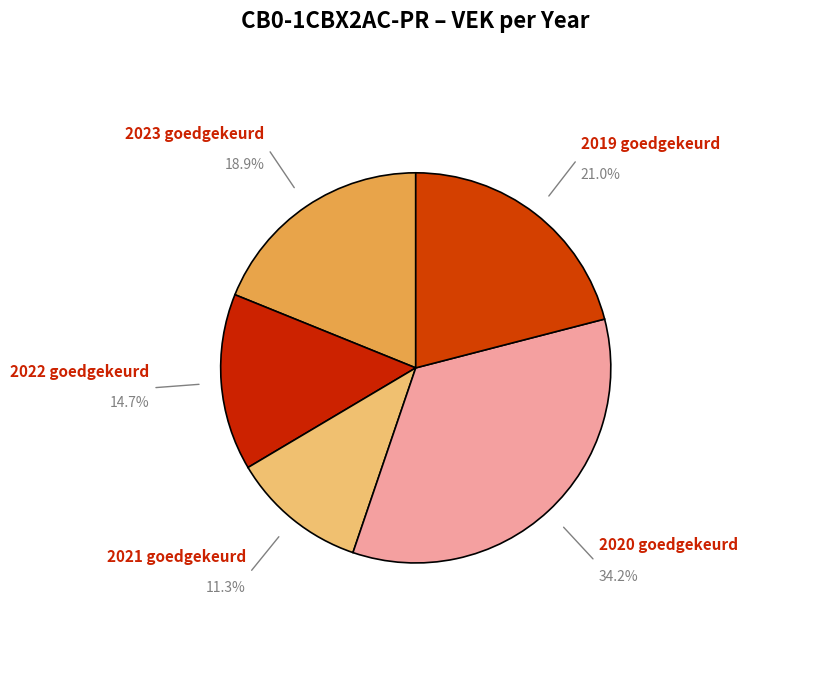

Count the number of slices in the pie.

5